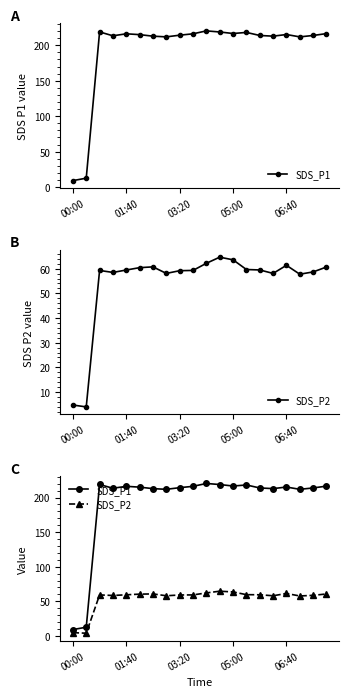

How many values in the SDS_P1 series are below 214?

9